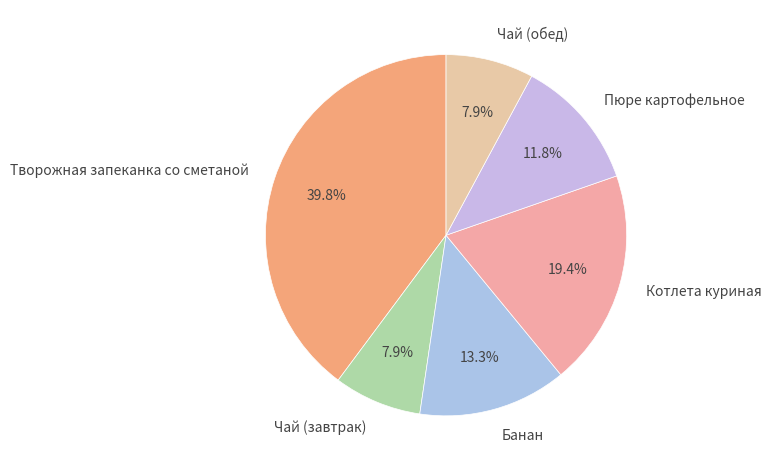

How many segments does this pie chart have?

6